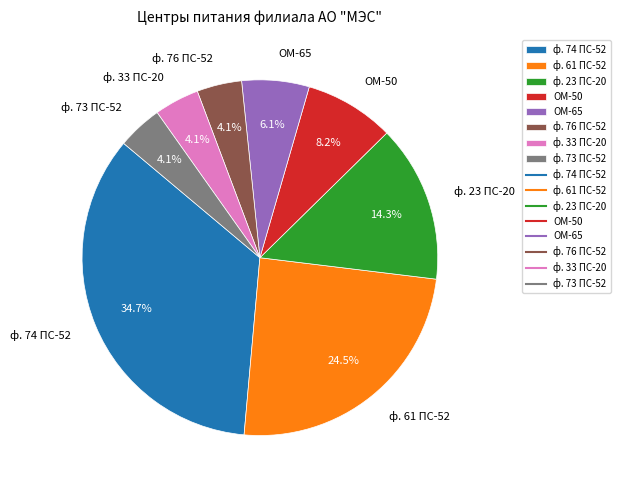

How many slices are in this pie chart?

8